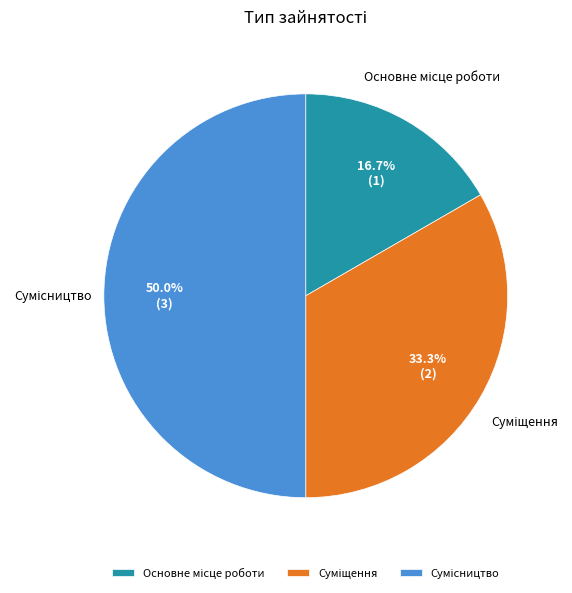

What is the change in value from Основне місце роботи to Сумісництво?

+2